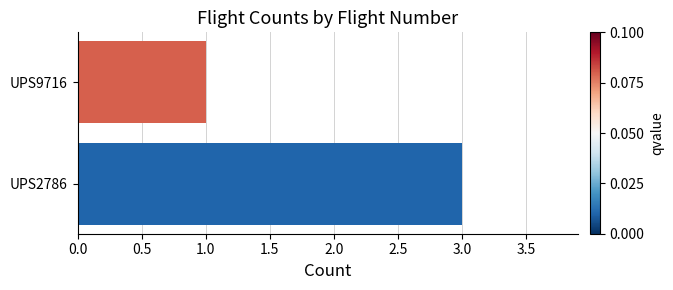

Rank the categories by value from lowest to highest.

UPS9716, UPS2786